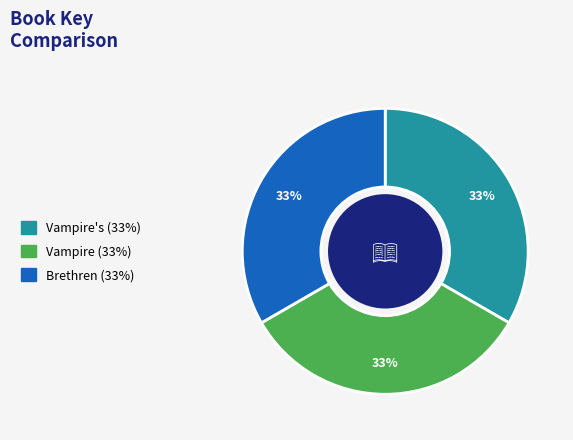

Is there any slice that represents more than half of the pie?

No